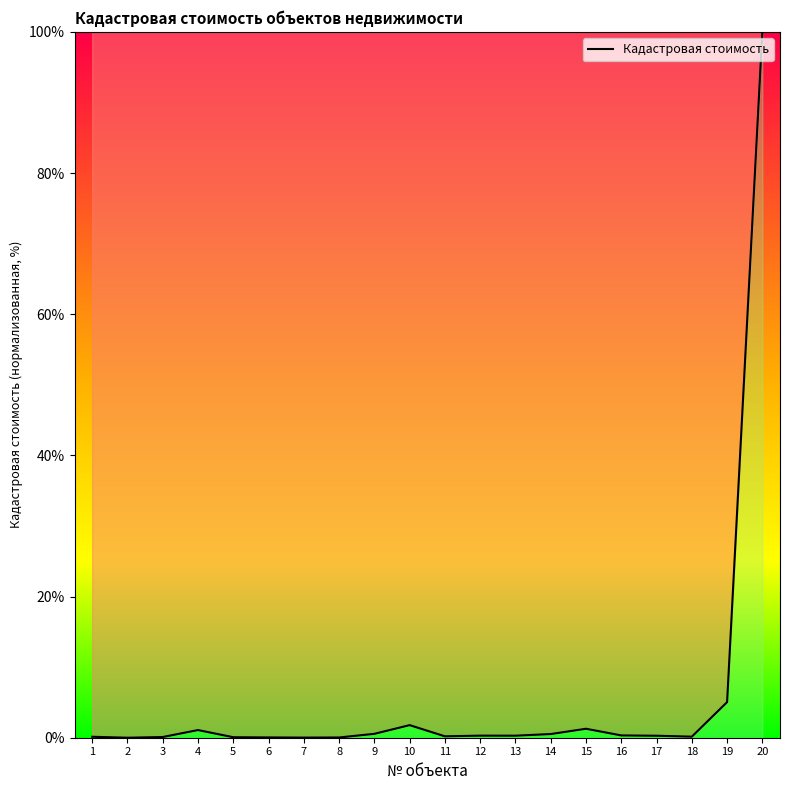

What is the difference between the maximum and minimum values?

100.0